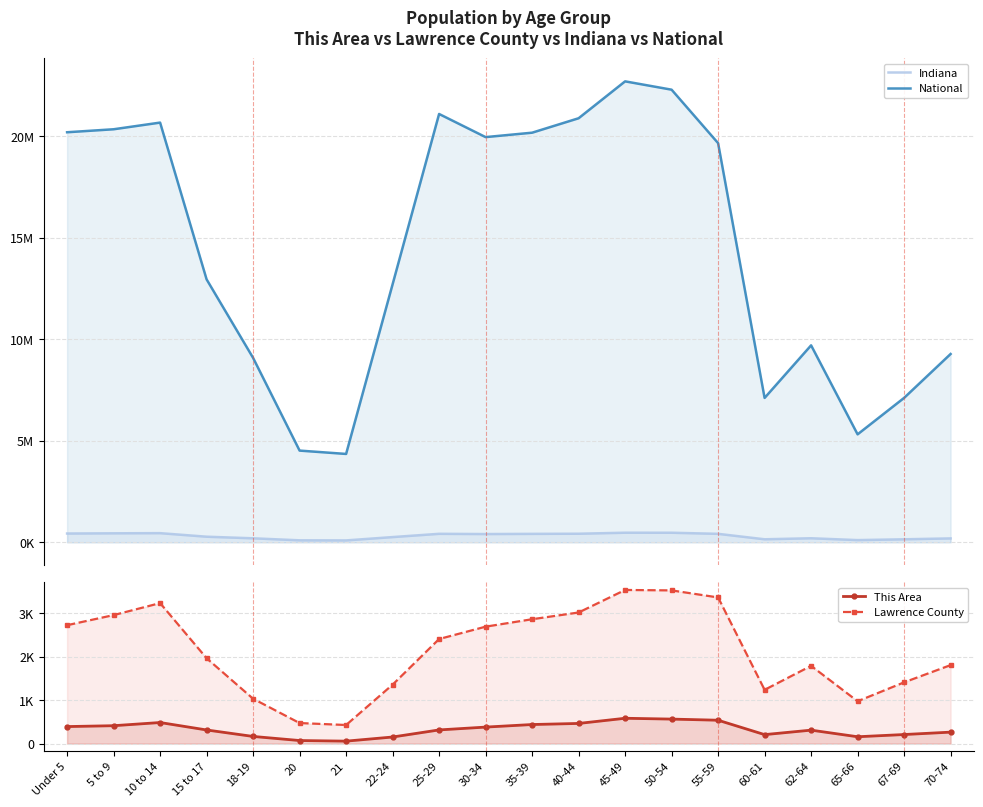

What is the label of the 17th point from the right?

15 to 17